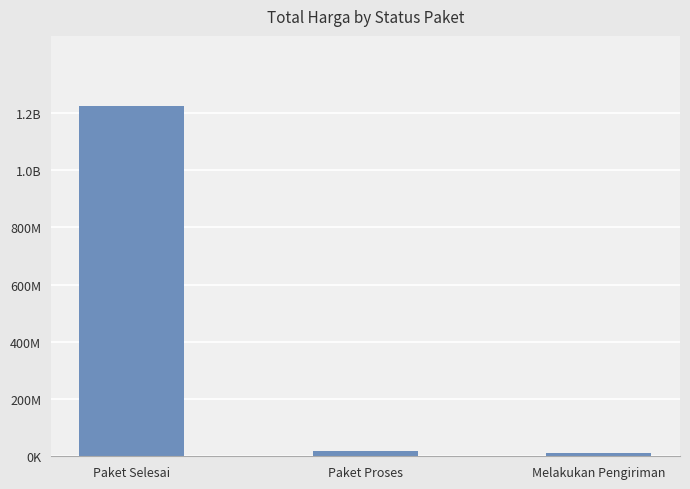

What is the sum of all values?

1255151000